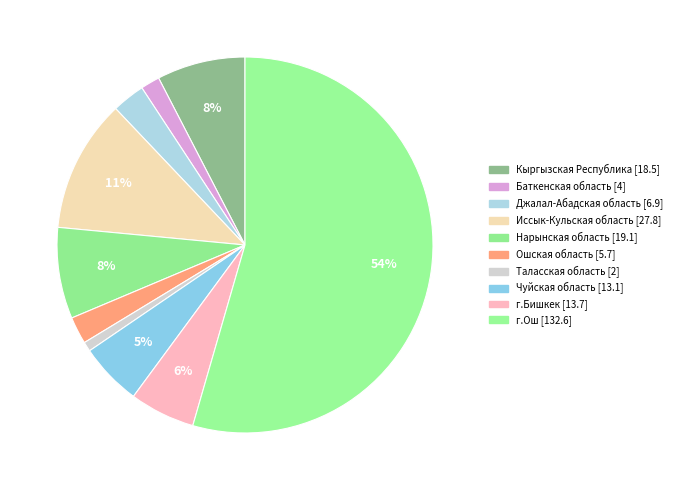

To the nearest percent, what portion does Джалал-Абадская область represent?

3%